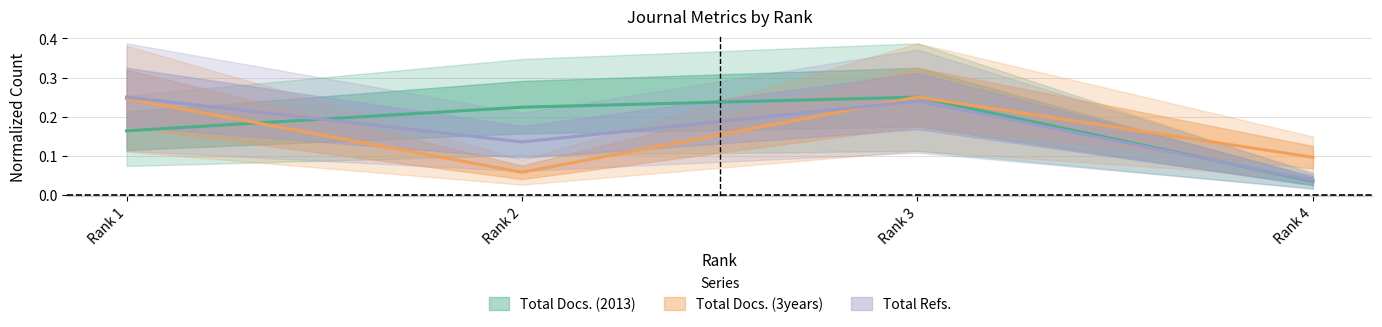

What is the difference between the second highest and second lowest values in the Total Docs. (2013) series?

0.1